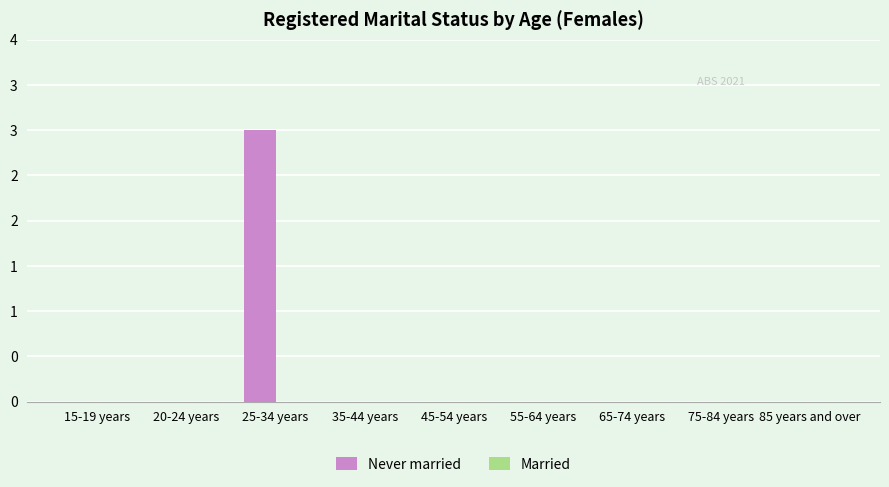

Are the bars horizontal?

No